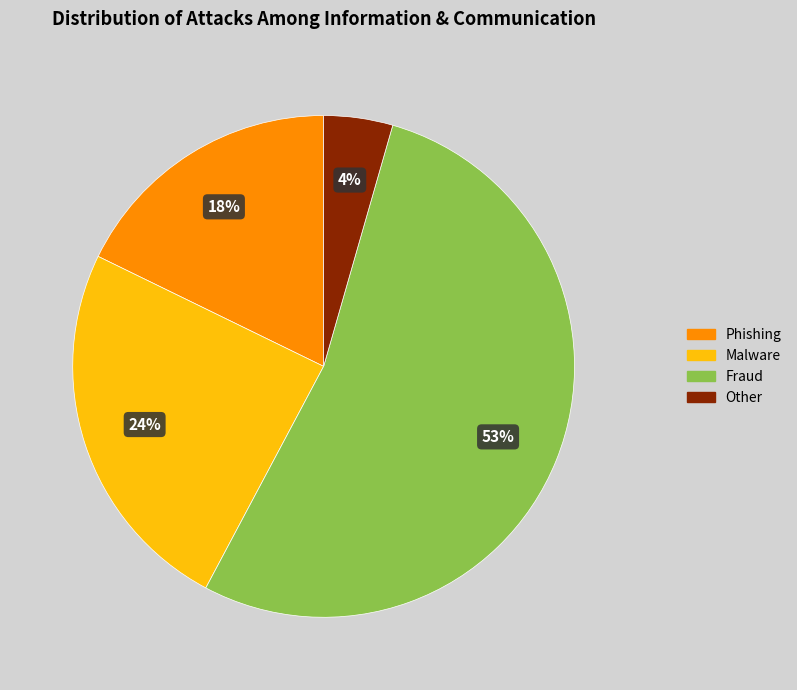

To the nearest percent, what is the combined percentage of Fraud and Other?

58%